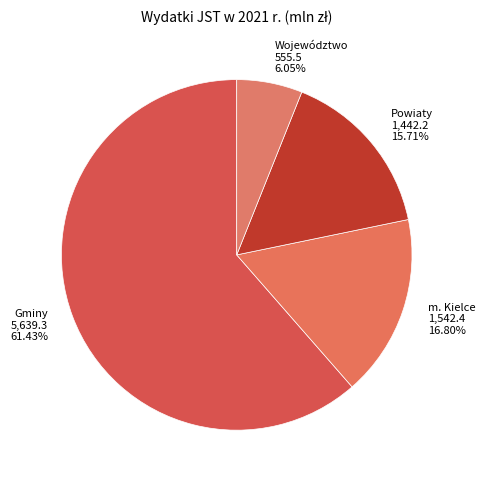

How many slices are in this pie chart?

4